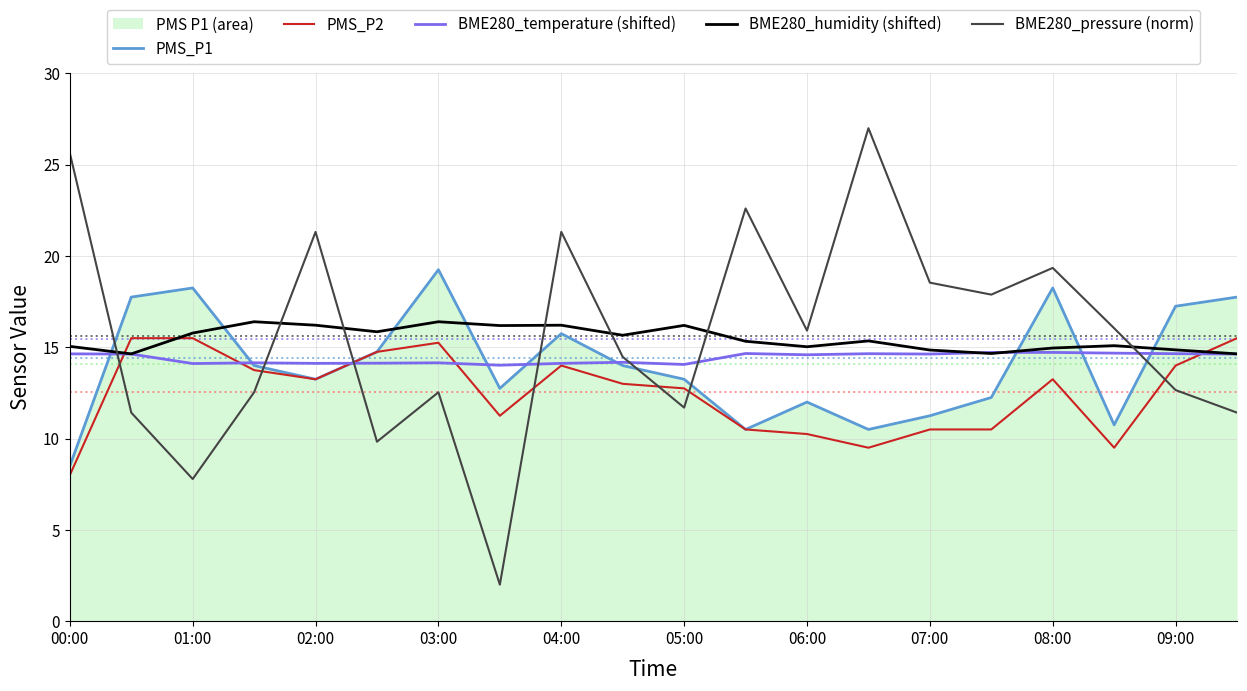

Which series ends up on top after the final intersection of BME280_humidity (shifted) and BME280_pressure (norm)?

BME280_humidity (shifted)